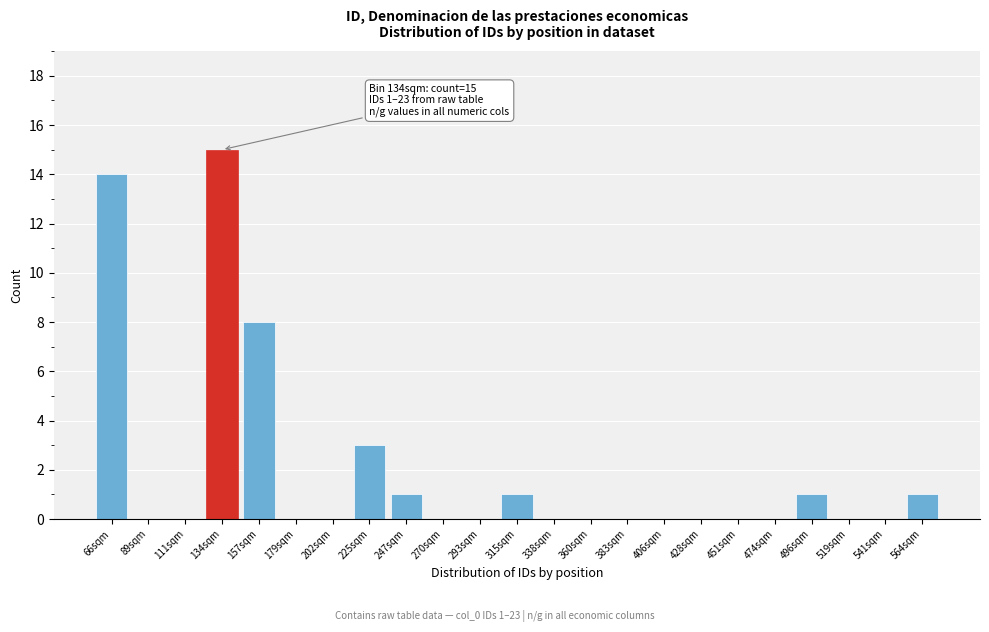

Reading left to right, transcribe all the data shown in this chart.

66sqm=14	89sqm=0	111sqm=0	134sqm=15	157sqm=8	179sqm=0	202sqm=0	225sqm=3	247sqm=1	270sqm=0	293sqm=0	315sqm=1	338sqm=0	360sqm=0	383sqm=0	406sqm=0	428sqm=0	451sqm=0	474sqm=0	496sqm=1	519sqm=0	541sqm=0	564sqm=1